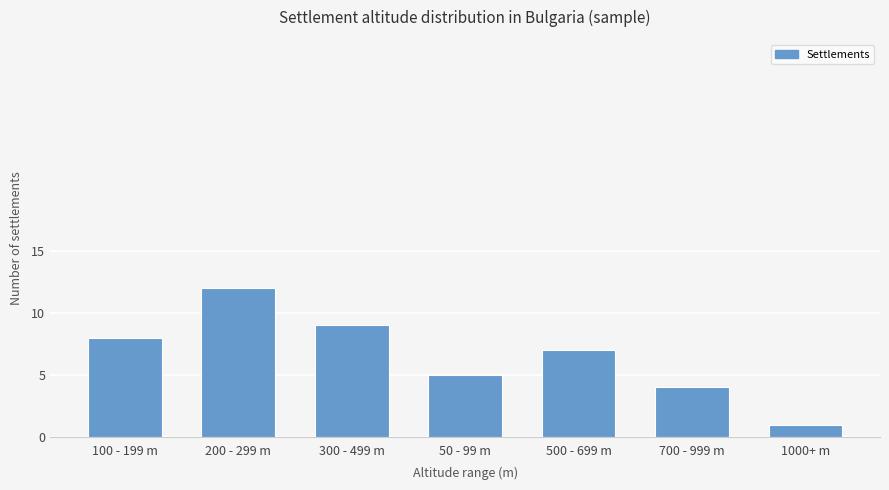

What is the sum of the values at 100 - 199 m and 500 - 699 m?

15